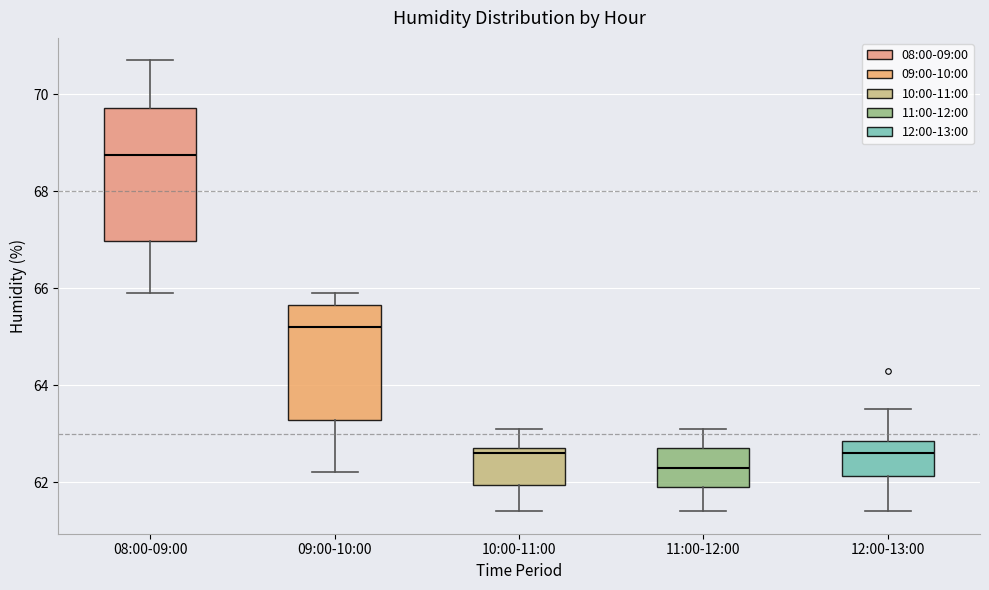

Reading left to right, transcribe this box plot: for each box, give where its median line is, the range the box spans, and where its two whiskers end, as read against the y-axis. The values are not printed on the chart, so give them approximately, as read against the axis.

08:00-09:00: median 68.8, box 67.0 to 69.8, whiskers 66.0 to 70.8
09:00-10:00: median 65.2, box 63.2 to 65.6, whiskers 62.2 to 66.0
10:00-11:00: median 62.6, box 62.0 to 62.8, whiskers 61.4 to 63.2
11:00-12:00: median 62.4, box 62.0 to 62.8, whiskers 61.4 to 63.2
12:00-13:00: median 62.6, box 62.2 to 62.8, whiskers 61.4 to 63.6